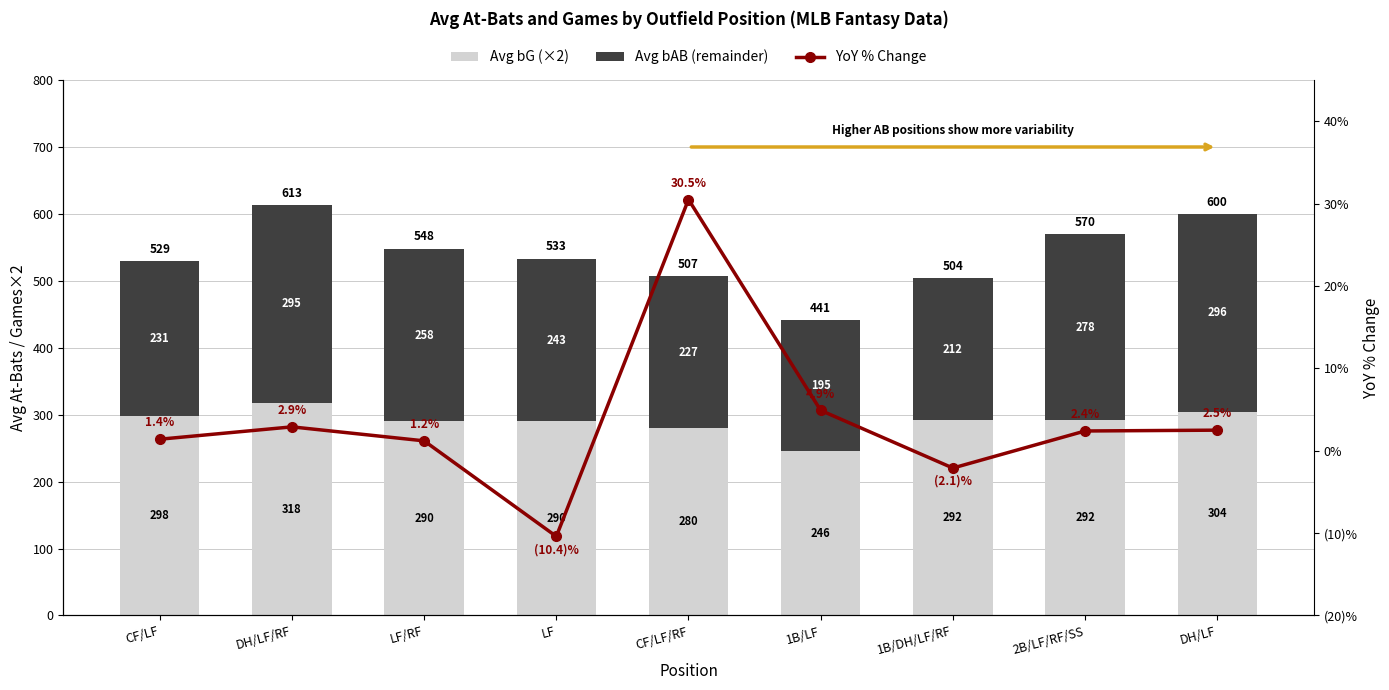

What is the value of the Avg bAB (remainder) bar at the 4th from the left?

243.0